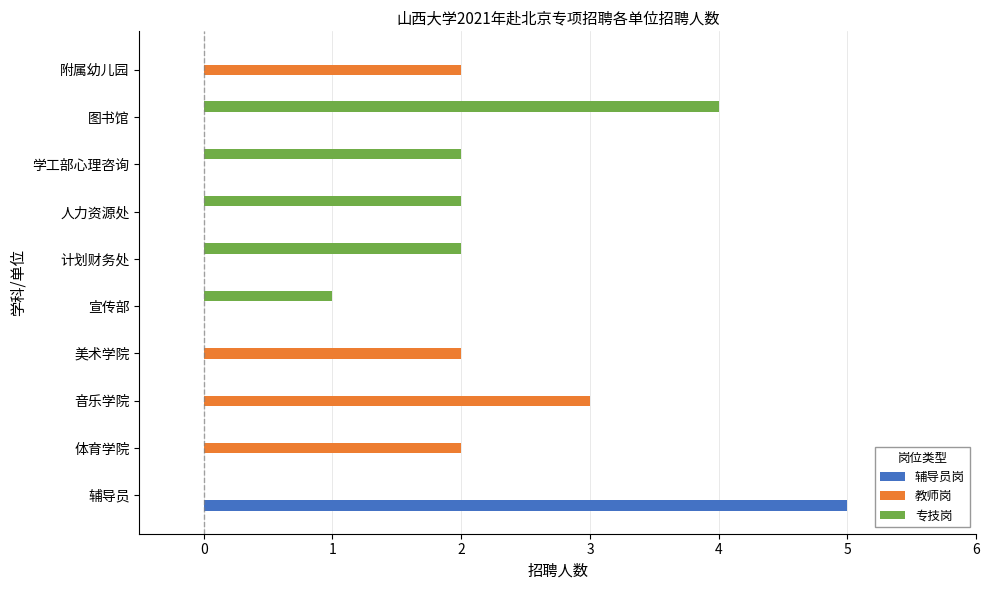

Which series changed the most between 音乐学院 and 学工部心理咨询?

教师岗